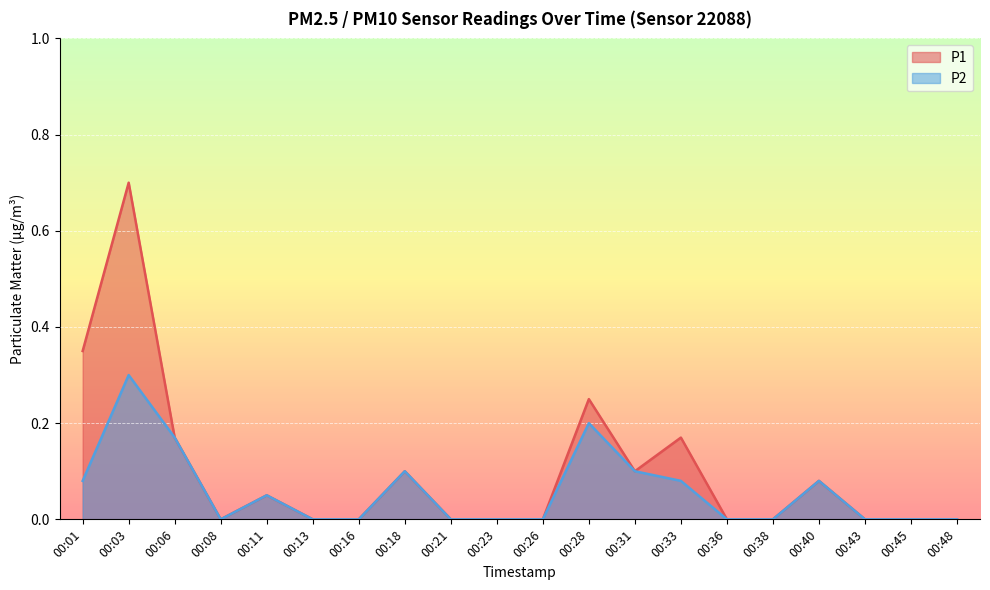

What is the approximate value of P2 at 00:03?

0.3